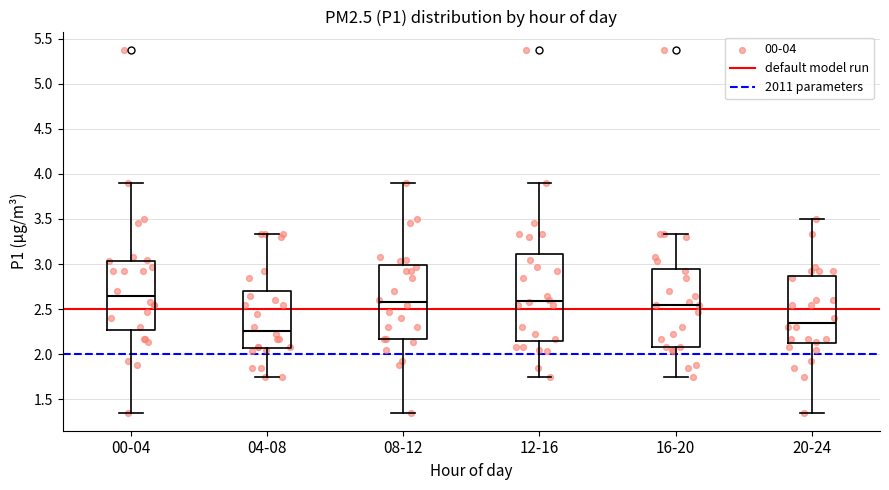

Reading left to right, read every box against the y-axis: the position of its median line, the range the box covers, and the ends of its whiskers. The values are not printed on the chart, so give them approximately, as read against the axis.

00-04: median 2.65, box 2.25 to 3.05, whiskers 1.35 to 3.90
04-08: median 2.25, box 2.05 to 2.70, whiskers 1.75 to 3.35
08-12: median 2.60, box 2.15 to 3.00, whiskers 1.35 to 3.90
12-16: median 2.60, box 2.15 to 3.10, whiskers 1.75 to 3.90
16-20: median 2.55, box 2.10 to 2.95, whiskers 1.75 to 3.35
20-24: median 2.35, box 2.10 to 2.85, whiskers 1.35 to 3.50